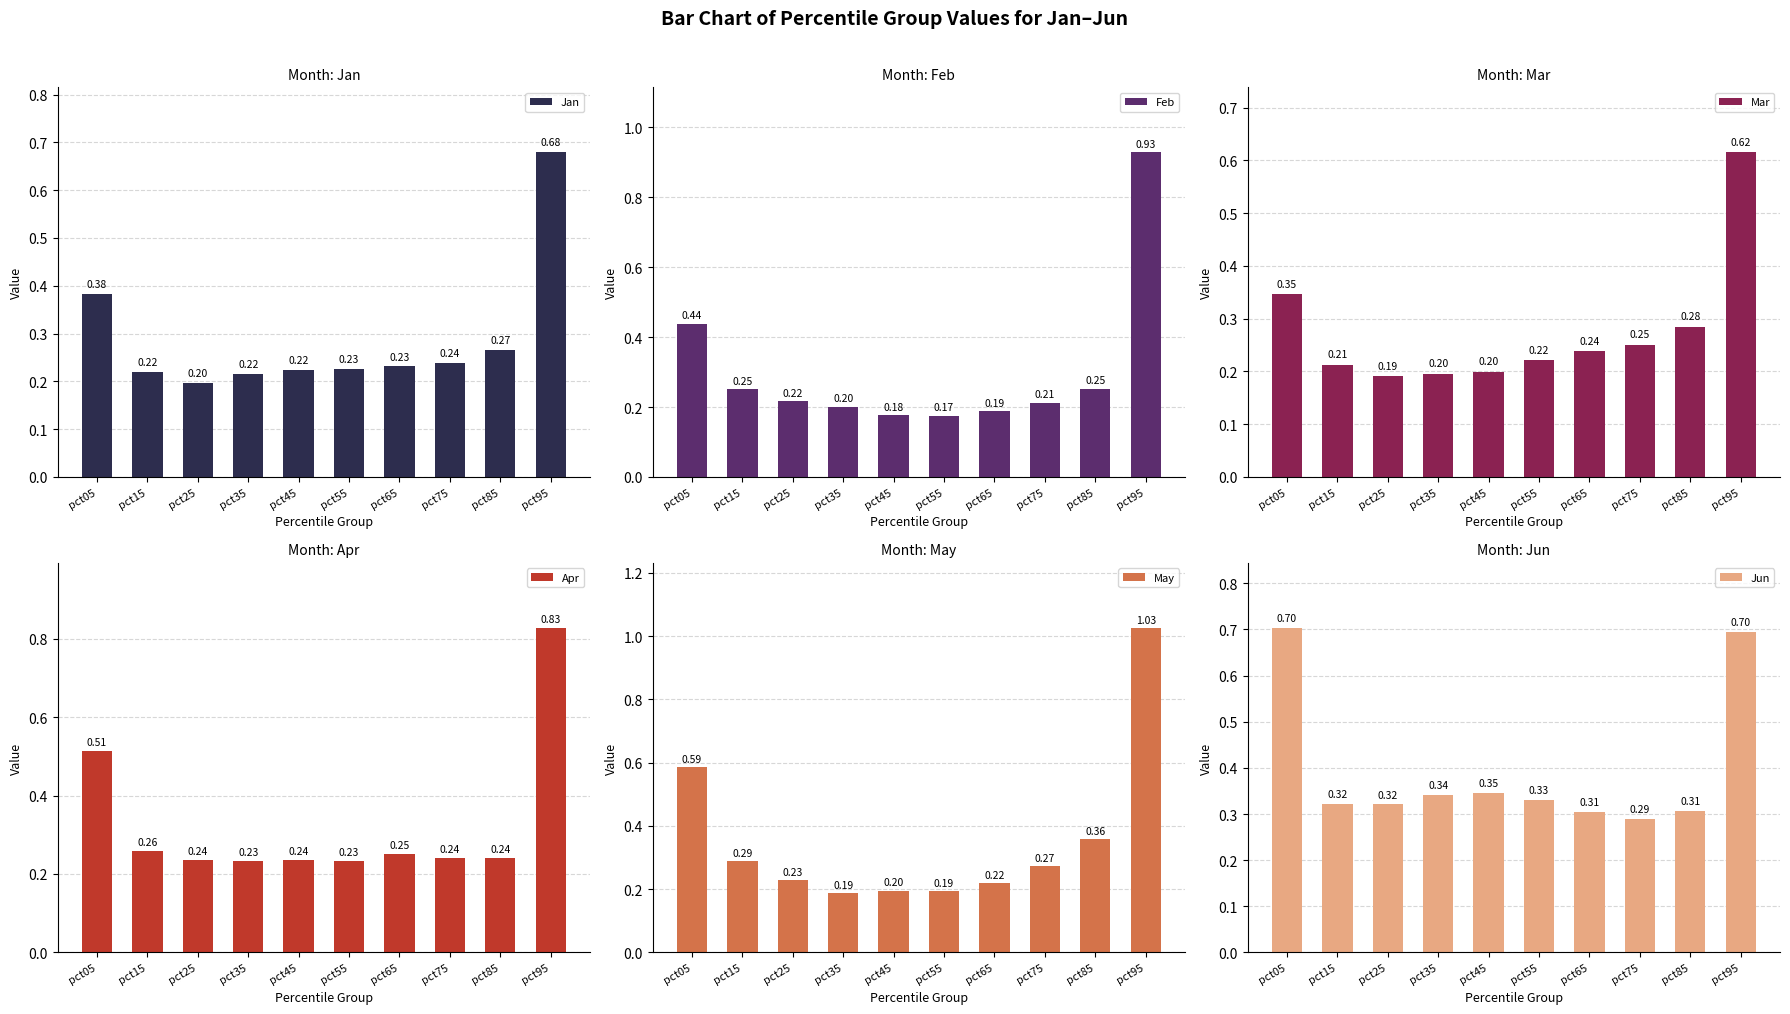

What are all the series names shown in the legend?

Jan, Feb, Mar, Apr, May, Jun